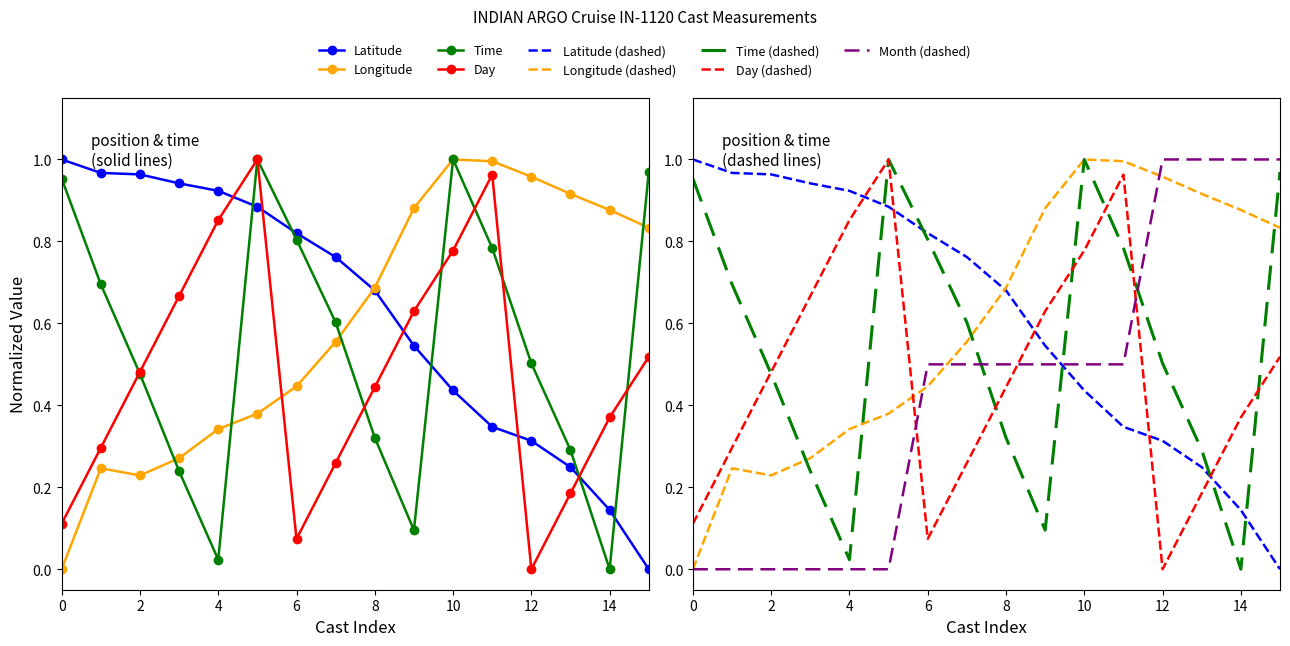

Is this an area chart (filled region under the line)?

No